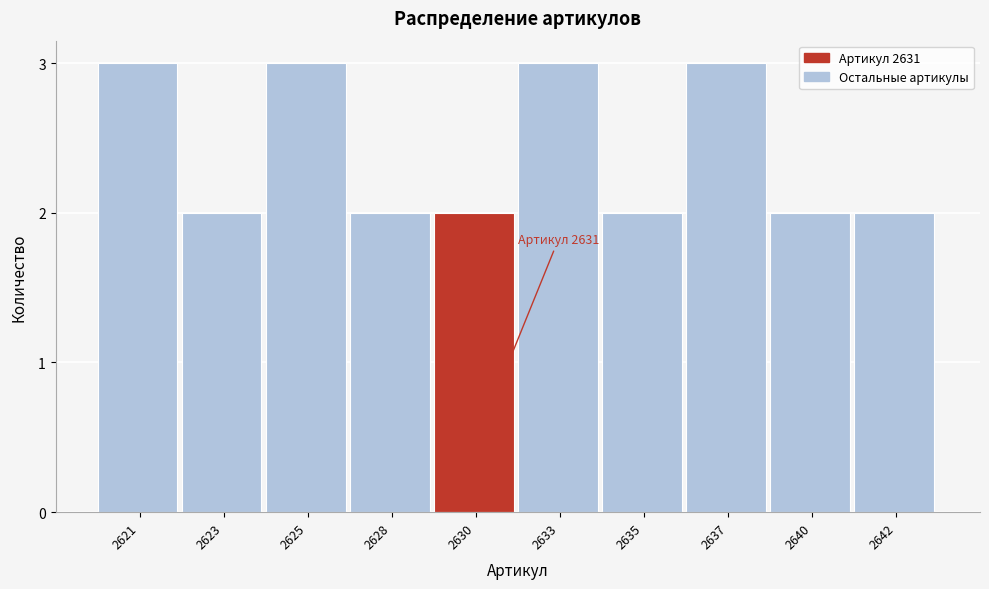

Reading left to right, list all the values displayed in this chart.

2621=3	2623=2	2625=3	2628=2	2630=2	2633=3	2635=2	2637=3	2640=2	2642=2